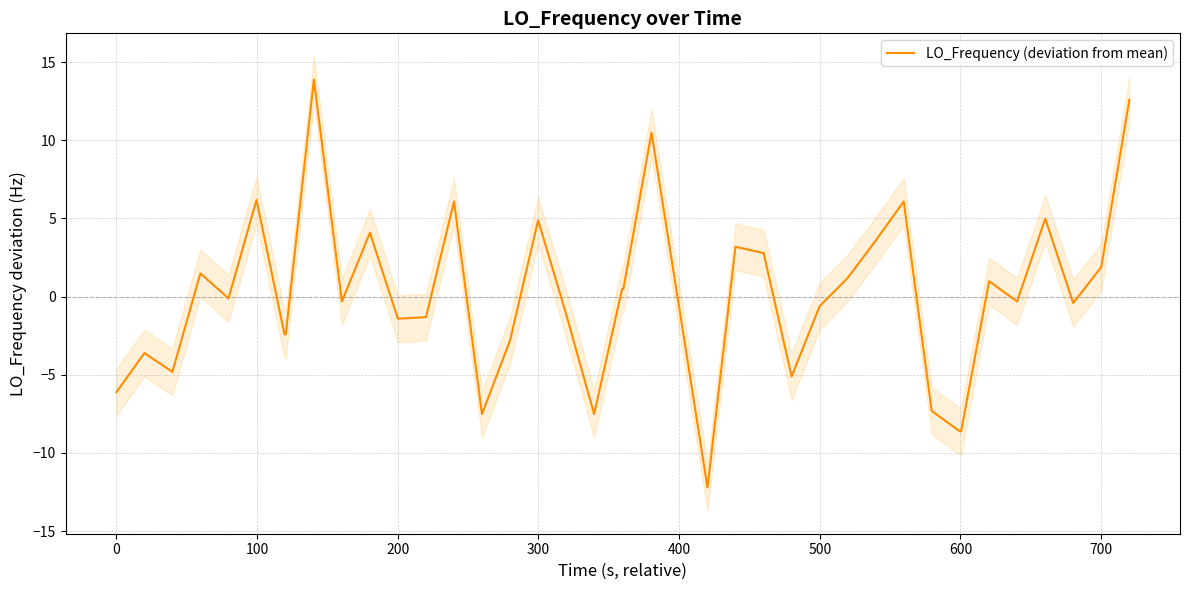

How many values are below 0?

22